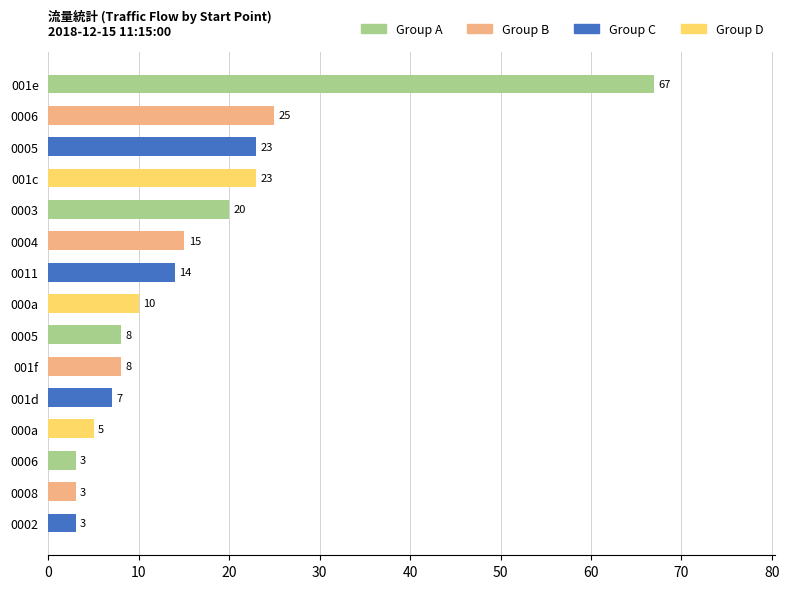

How many distinct data groups are displayed?

1